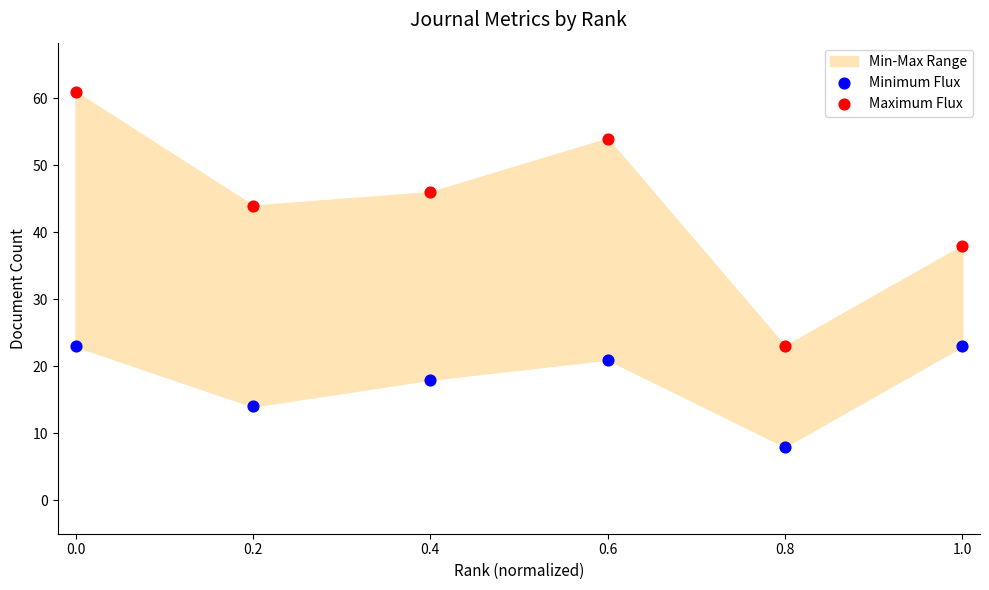

Which series reaches the maximum Y coordinate?

Maximum Flux